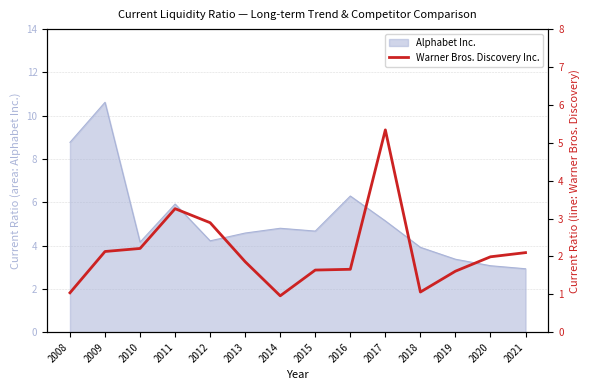

What is the change in value from 2015 to 2018?

-0.6